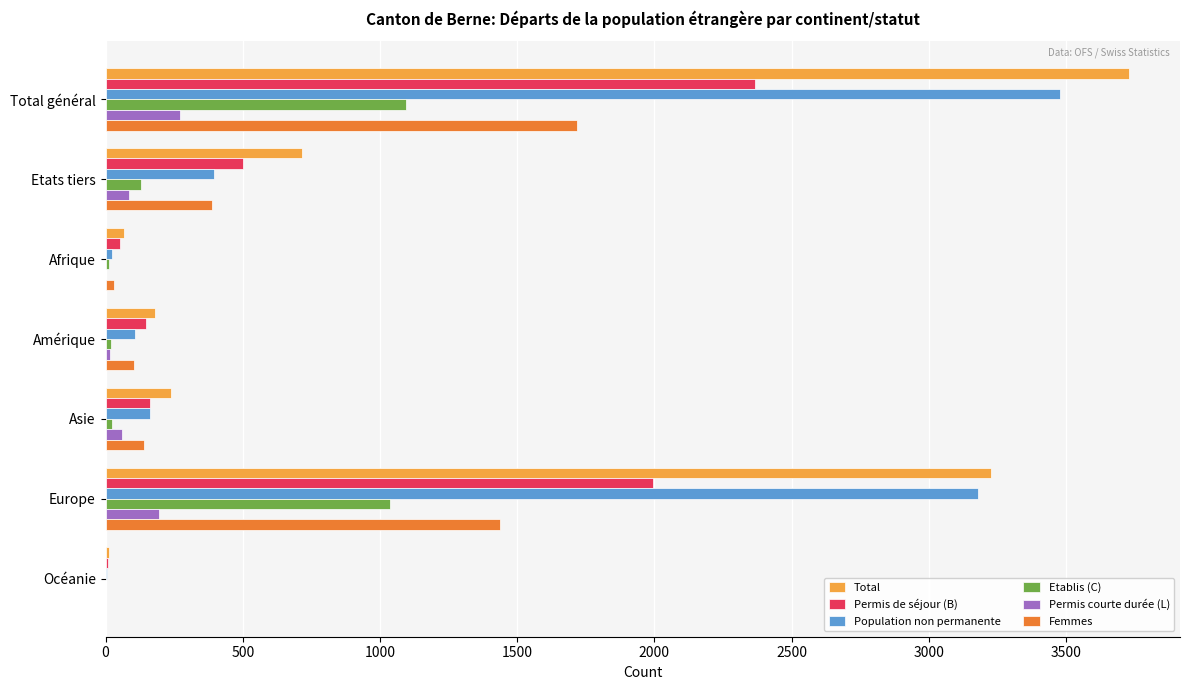

True or false: Total has a value of 181 at Amérique.

True